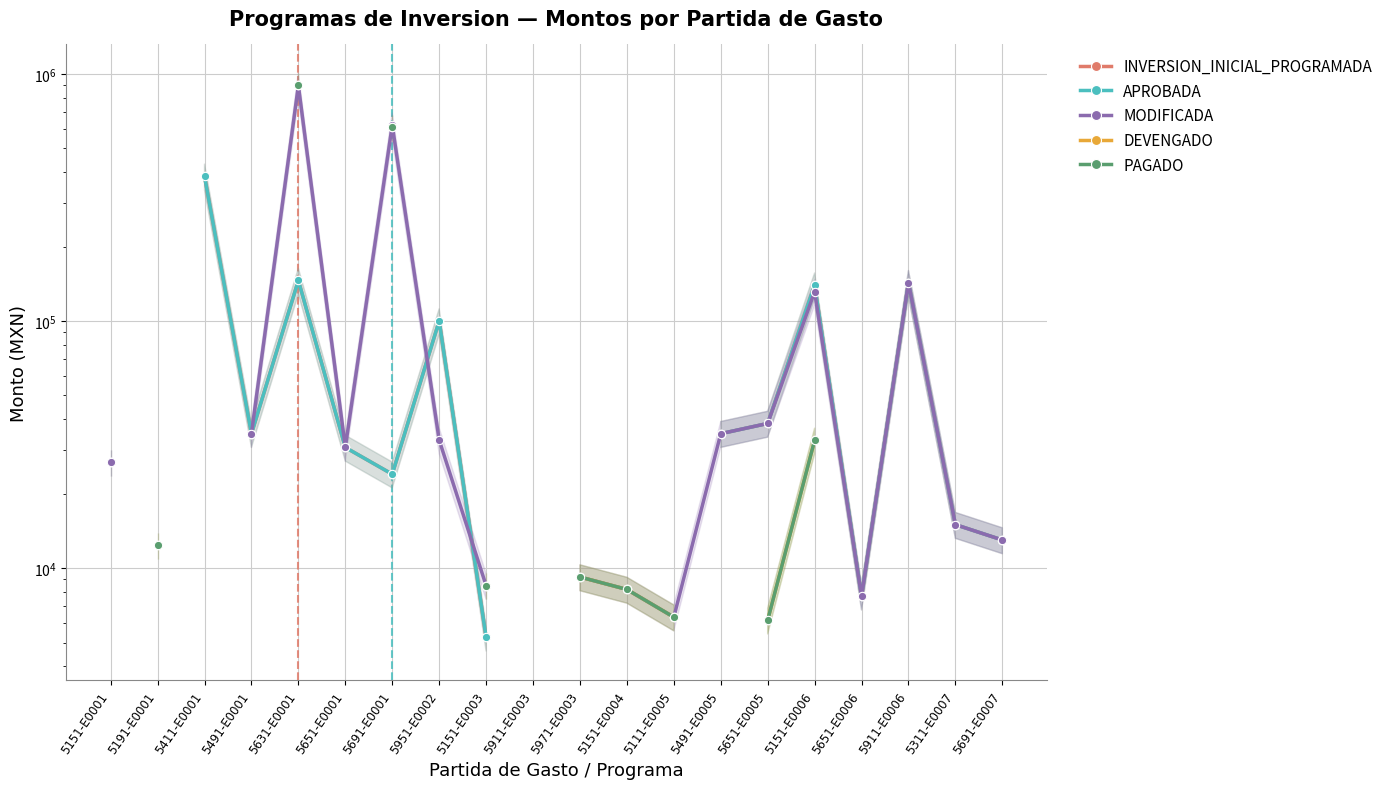

Between 5151-E0001 and 5971-E0003, which series saw the biggest shift?

MODIFICADA